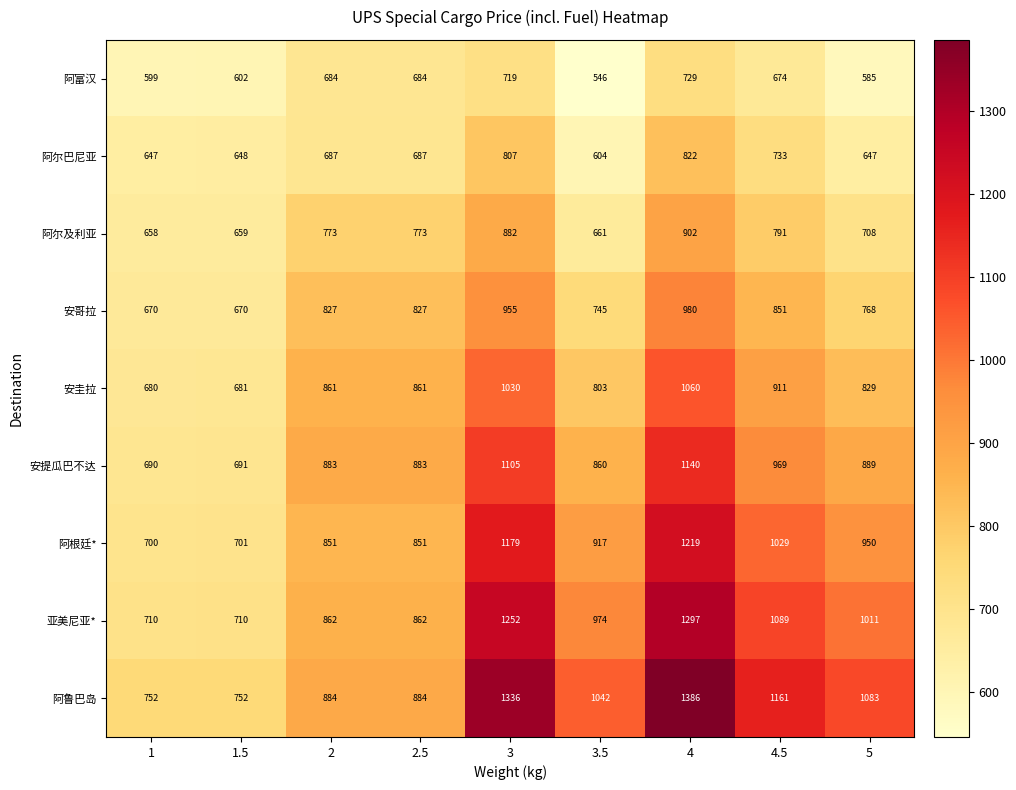

The 阿富汉 series shows 729 at 4. True or false?

True